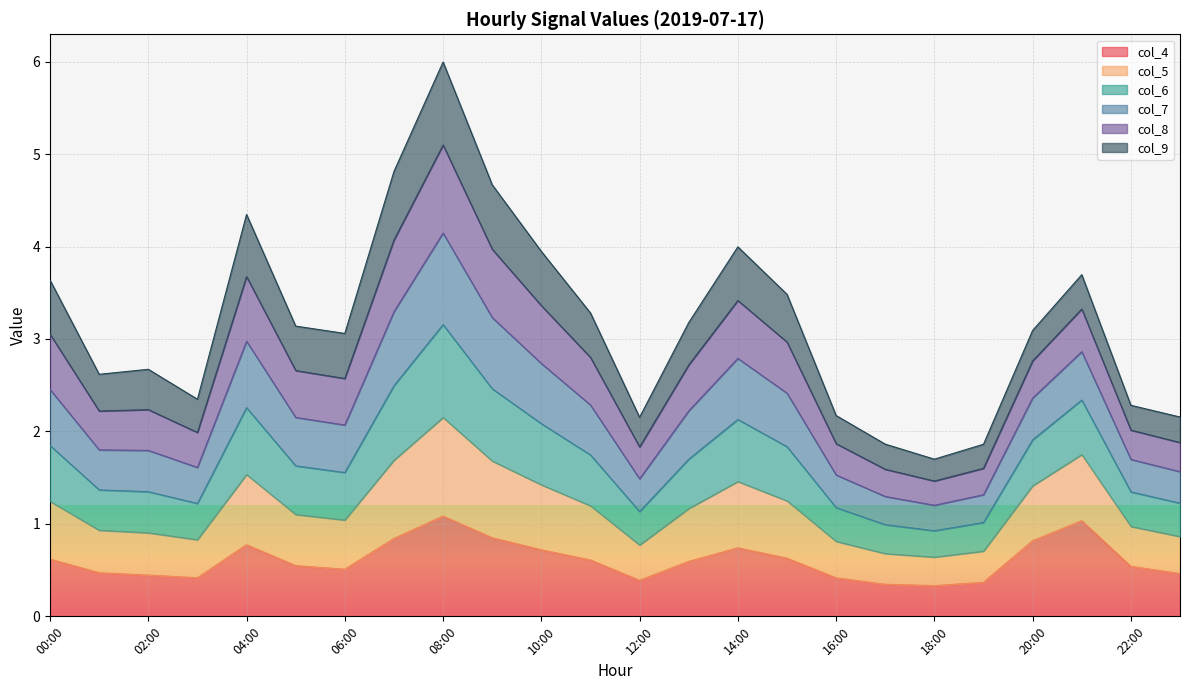

Between 20:00 and 19:00, which is larger?

20:00